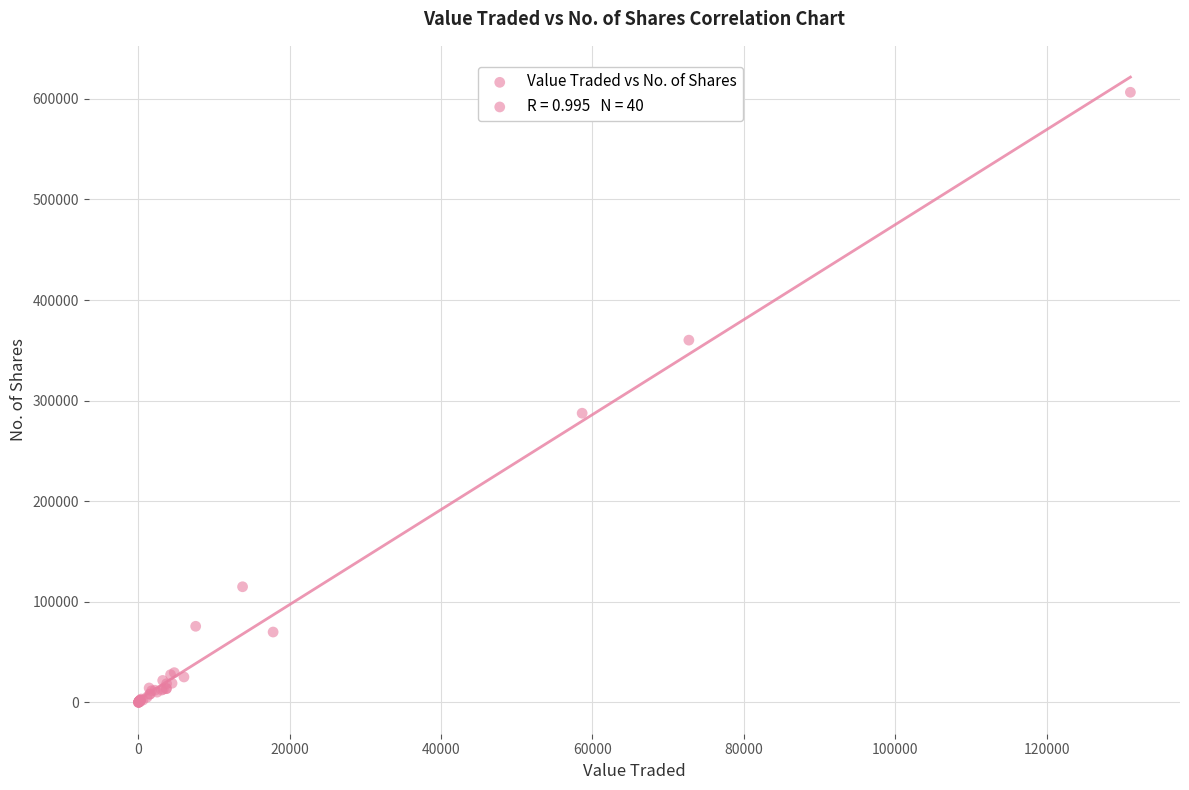

What Y value in the scatter plot is closest to 303279?

287514